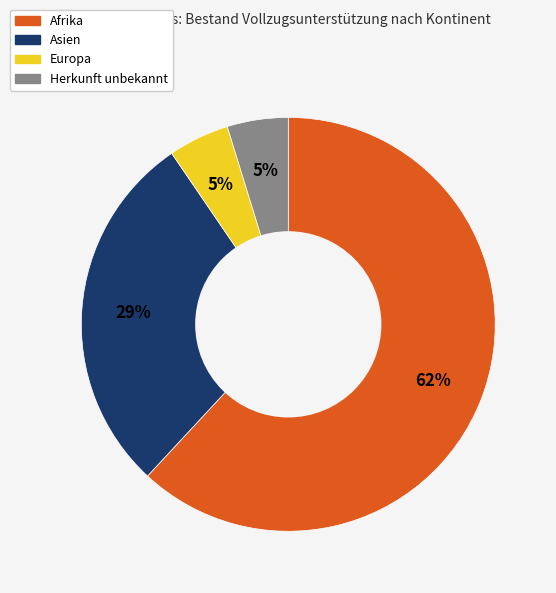

To the nearest percent, what is the average slice percentage?

25%